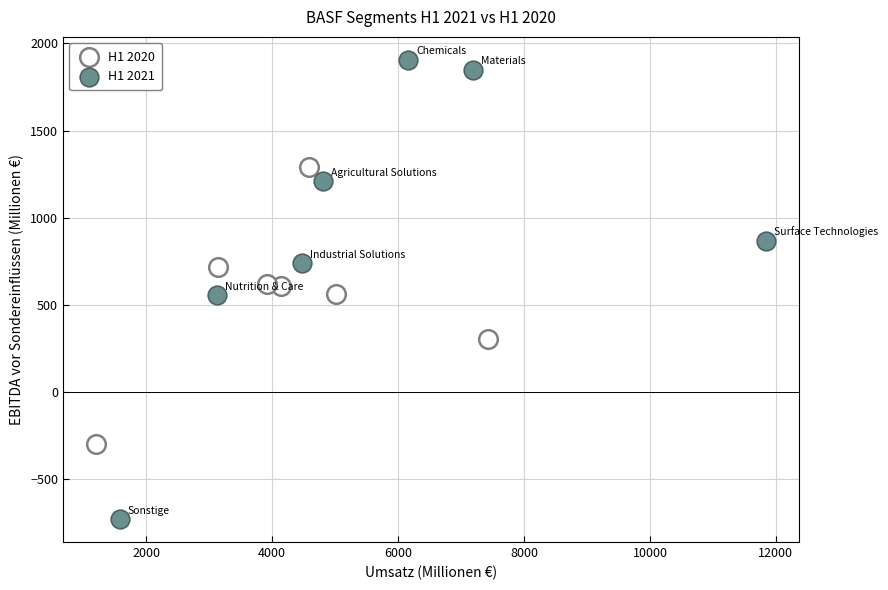

Which series contains the lowest Y value?

H1 2021